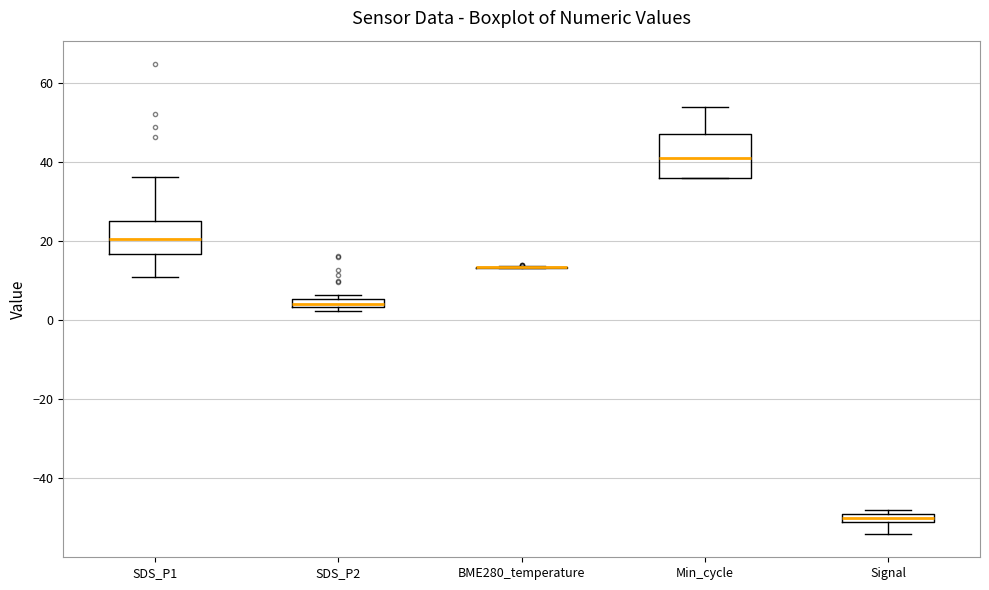

Which box is the tallest, from its lower edge to its upper edge?

Min_cycle